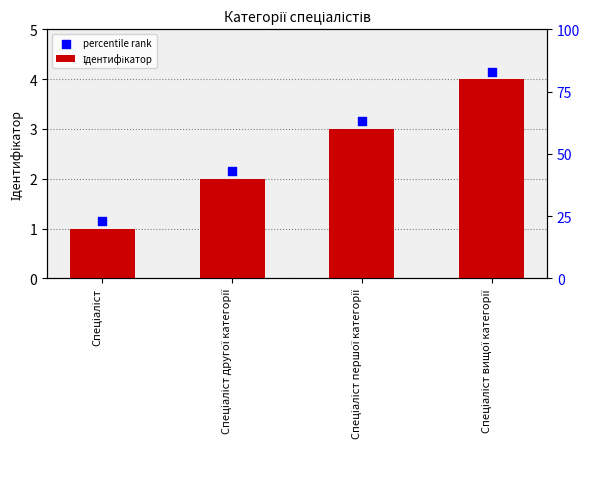

What is the change in value from Спеціаліст першої категорії to Спеціаліст вищої категорії?

+1